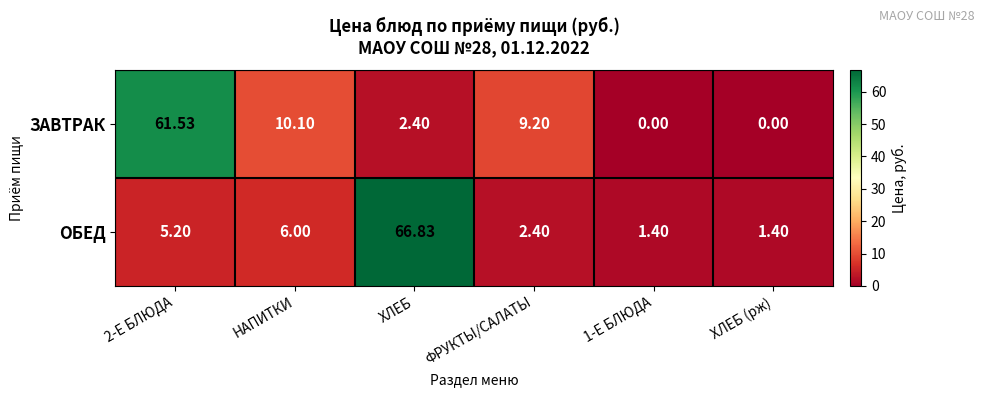

Count the number of data series in this chart.

2